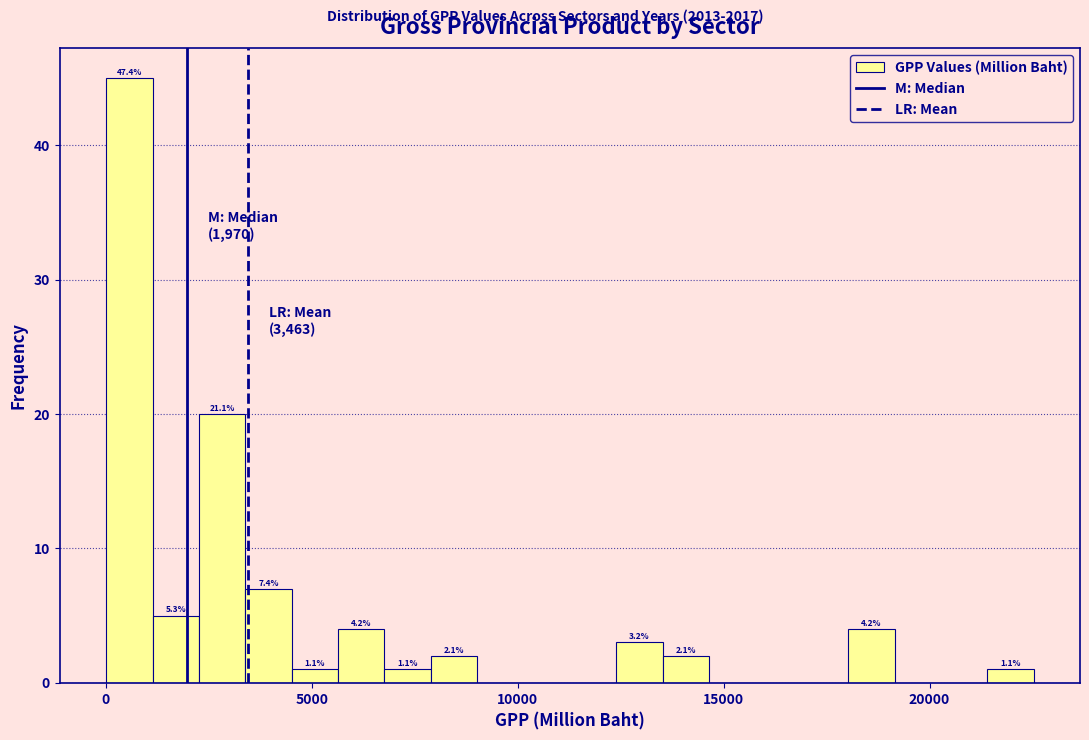

Read against the x-axis, roughly where is the centre of the tallest bar?

500